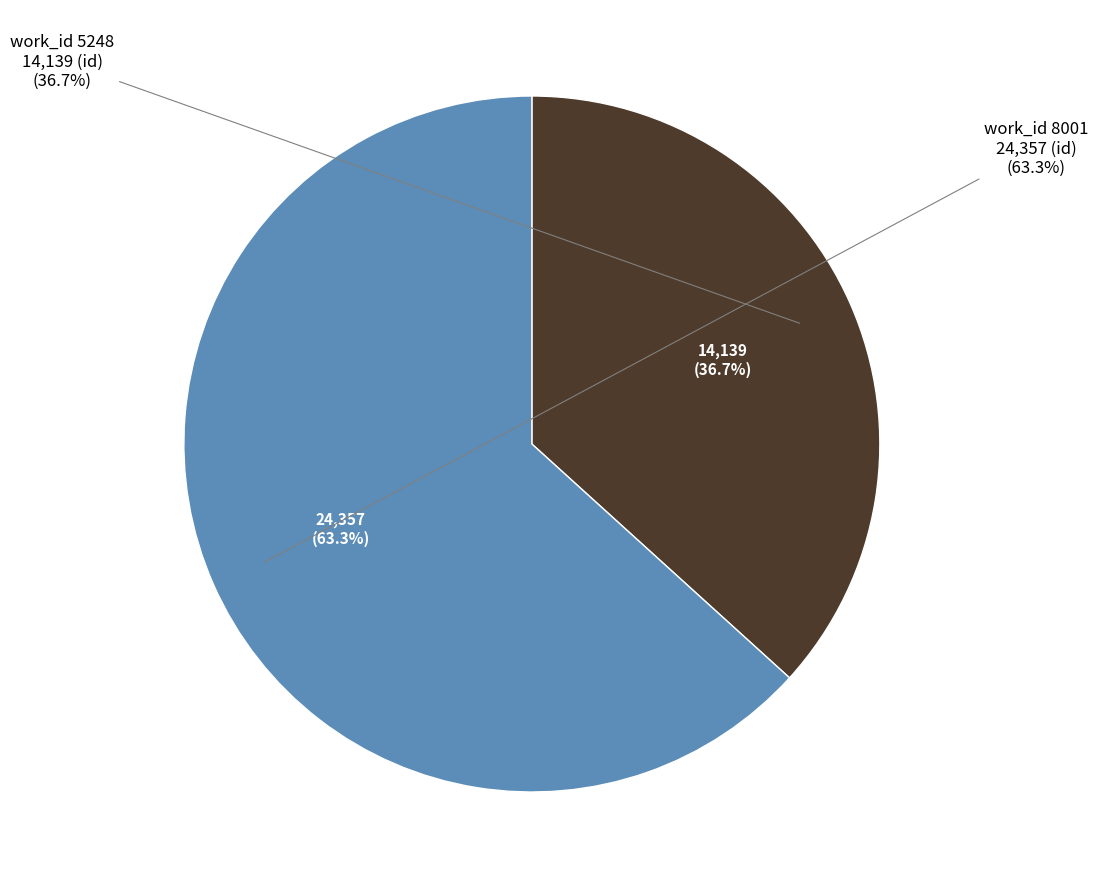

Combined, what portion of the pie is 5248 and 8001?

100.0%